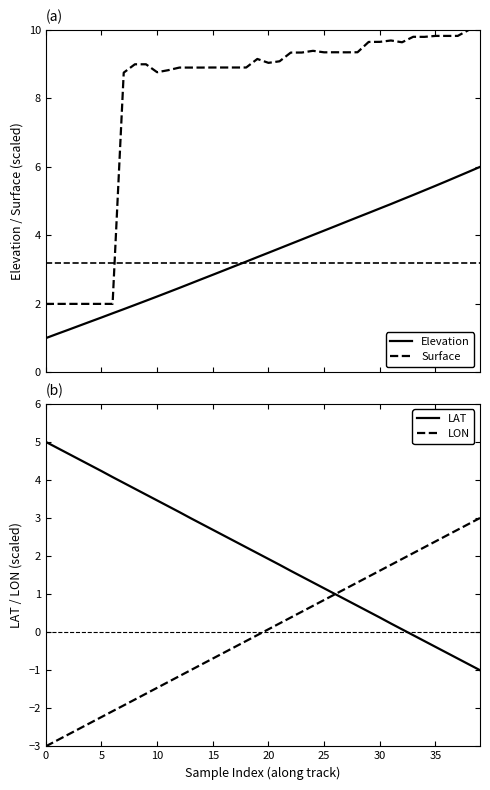

How many values in LAT are above zero?

33